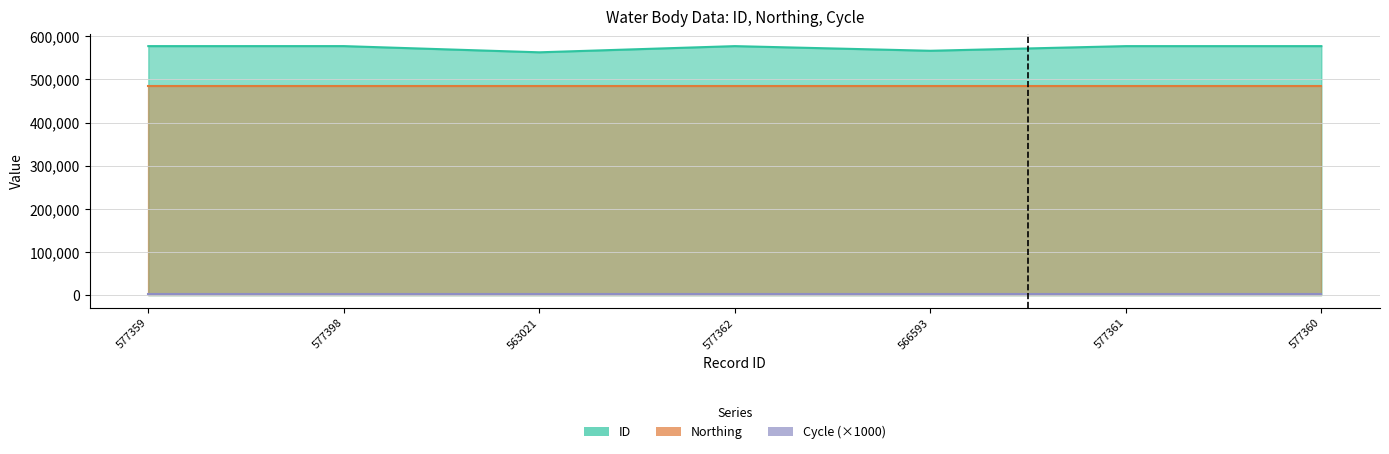

Between 566593 and 577360, which series saw the biggest shift?

ID